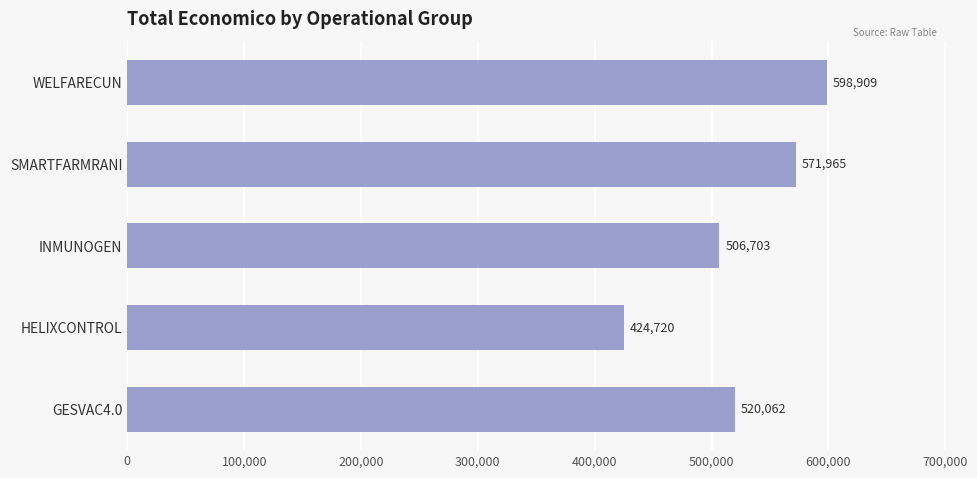

List the labels in order of value, smallest first.

HELIXCONTROL, INMUNOGEN, GESVAC4.0, SMARTFARMRANI, WELFARECUN